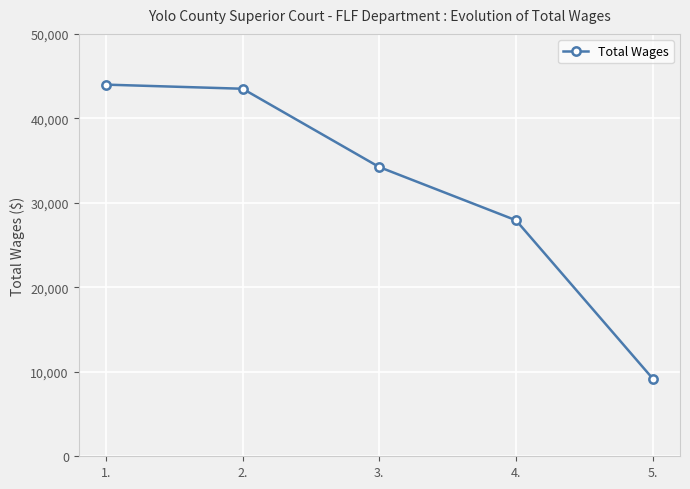

Rank the categories by value from lowest to highest.

5., 4., 3., 2., 1.